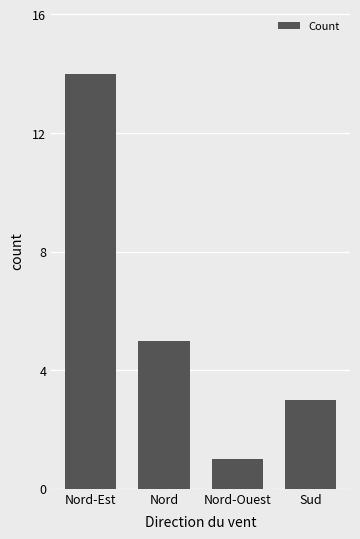

List the labels in order of value, smallest first.

Nord-Ouest, Sud, Nord, Nord-Est